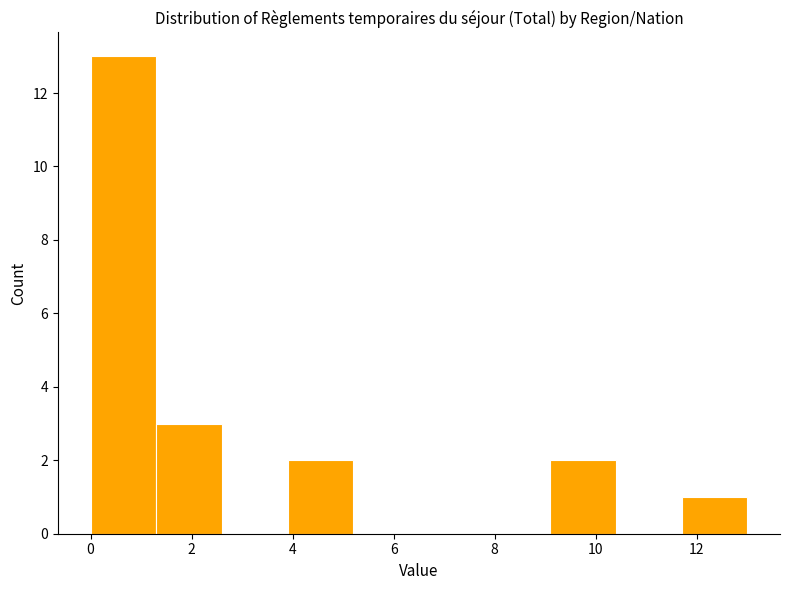

What is the height of the bar covering 1.3 to 2.6 on the x-axis? Neither the bar edges nor the heights are printed on the chart, so give them approximately, as read against the axes.

3